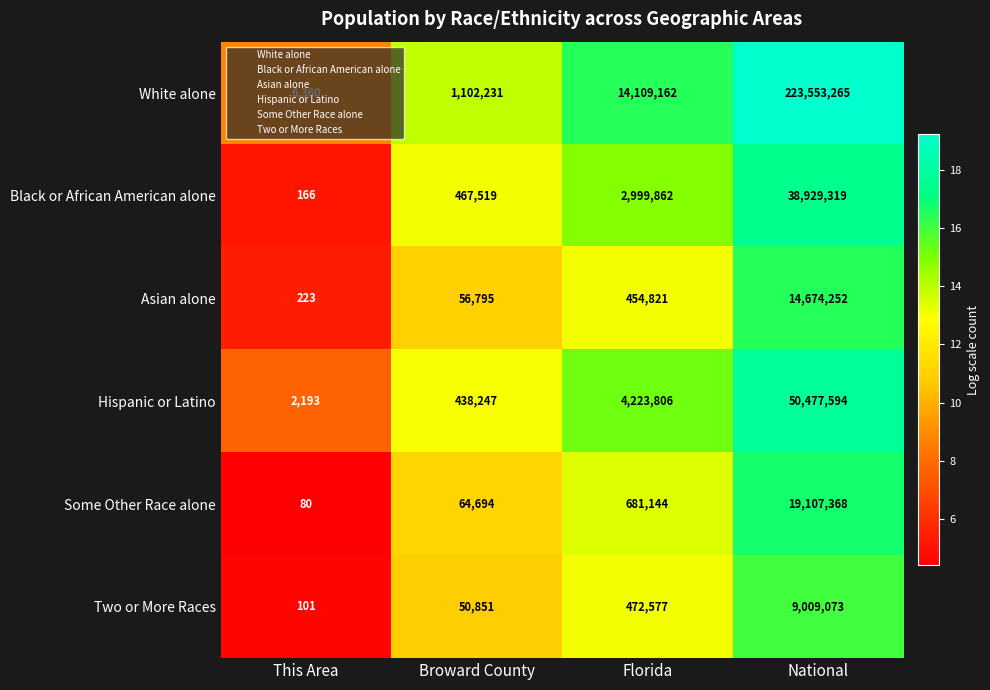

Which series has the largest range (max minus min)?

White alone